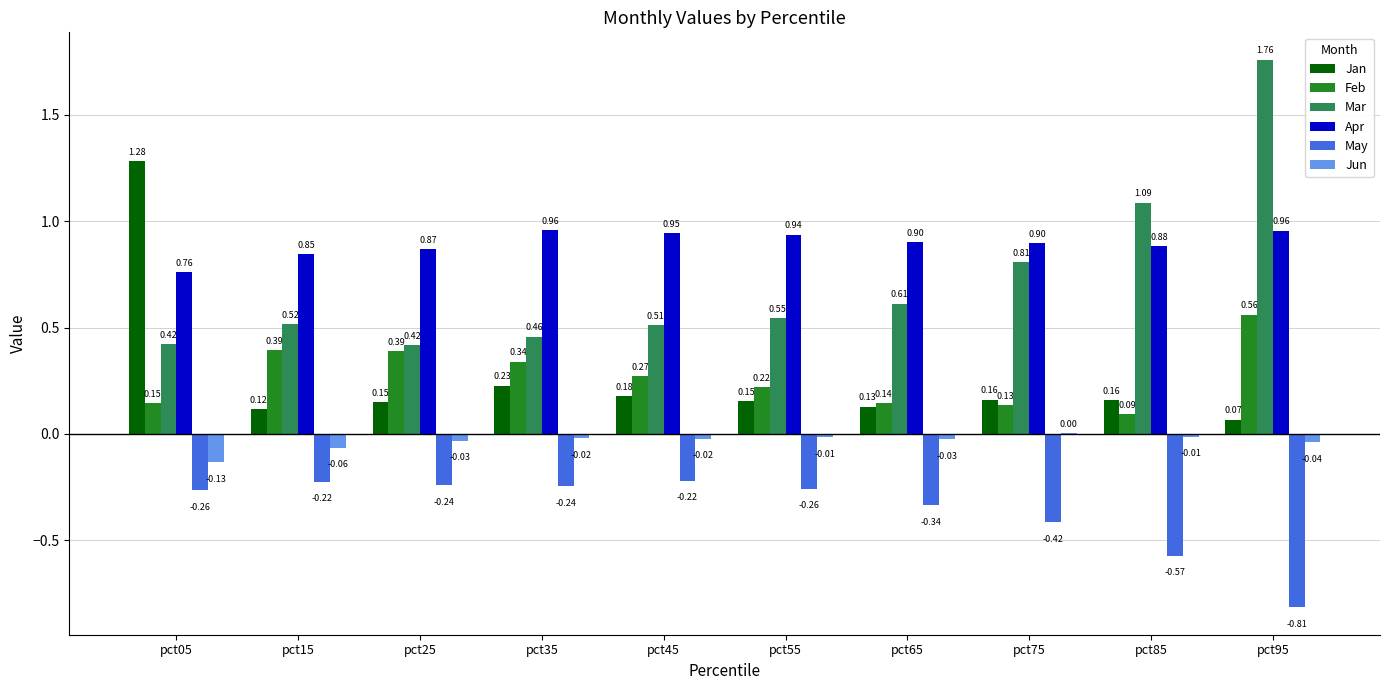

What is the sum of the Mar values at pct35 and pct25?

0.9